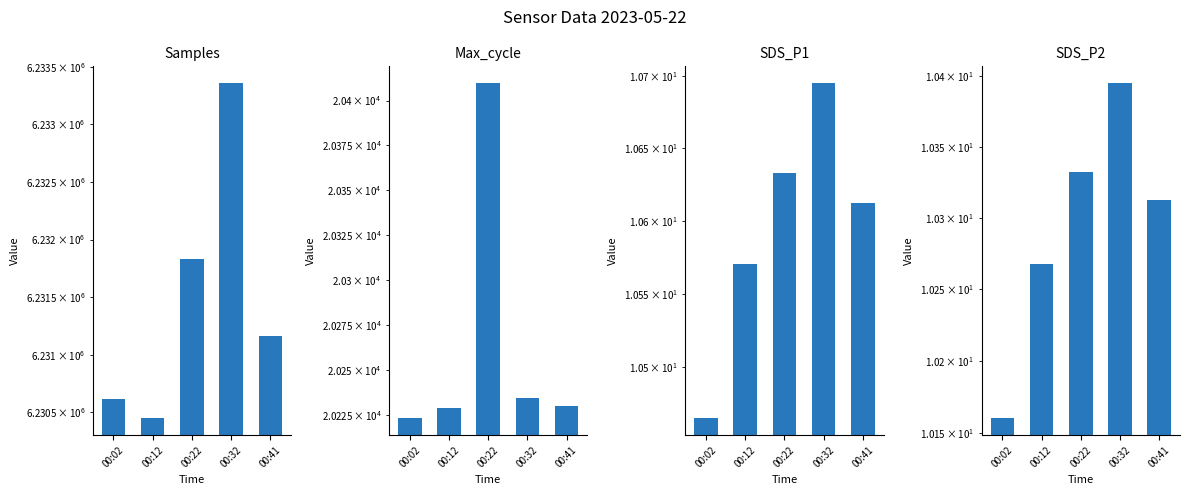

What is the smallest value displayed?

10.2